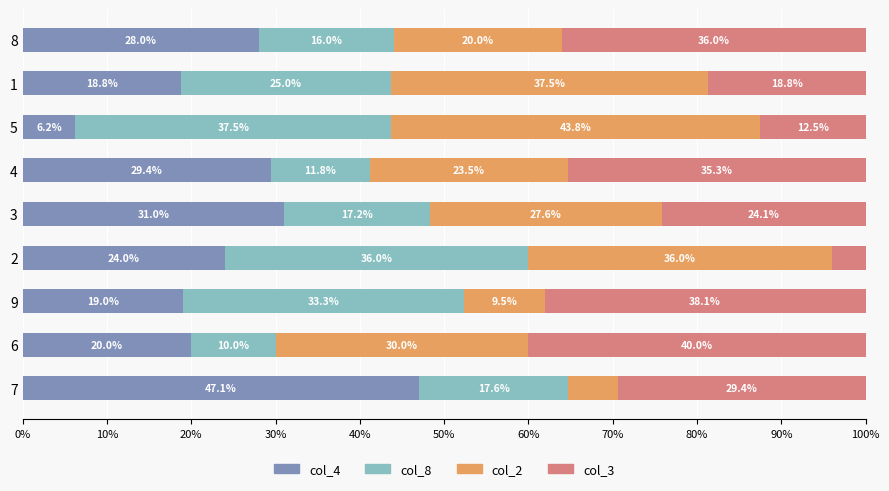

Which category has the highest value in the col_4 series?

7